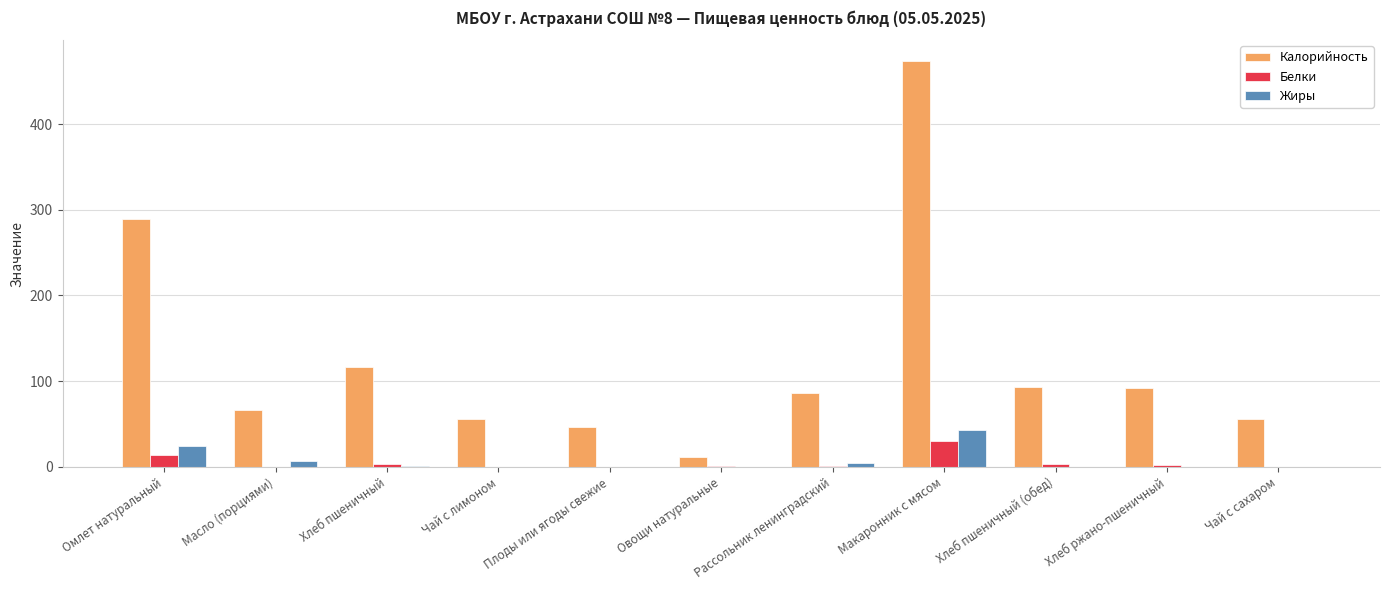

Which series has the largest total across all categories?

Калорийность